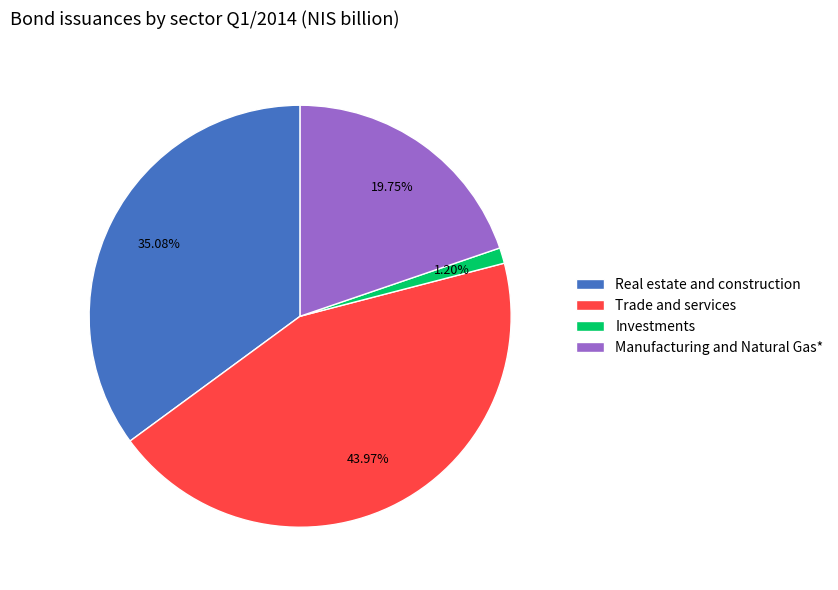

To the nearest percent, what is the average slice percentage?

25%